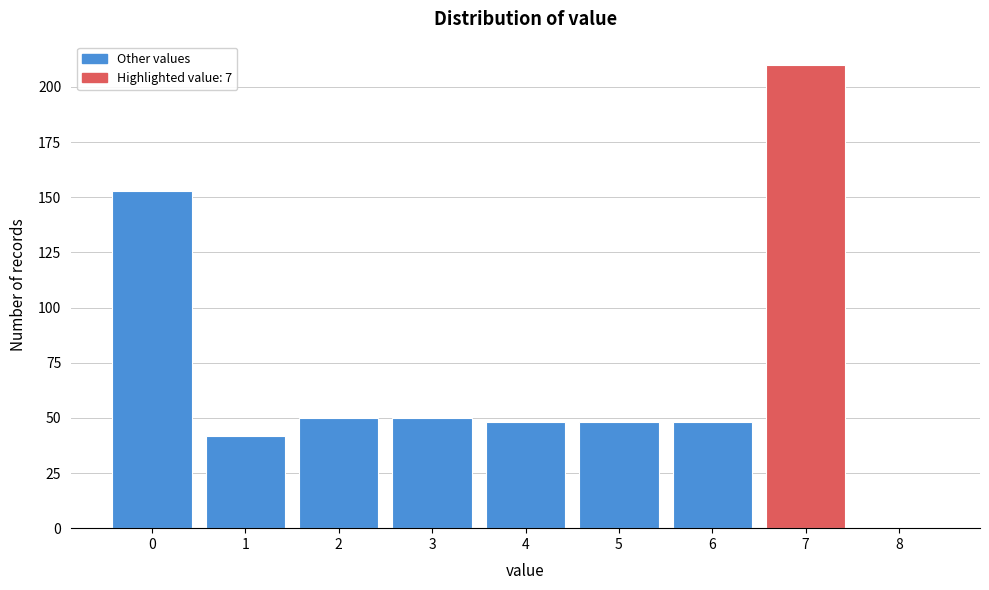

How tall is the bar that spans 2.5 to 3.5 on the x-axis? The values are not printed on the chart, so give them approximately, as read against the axis.

50